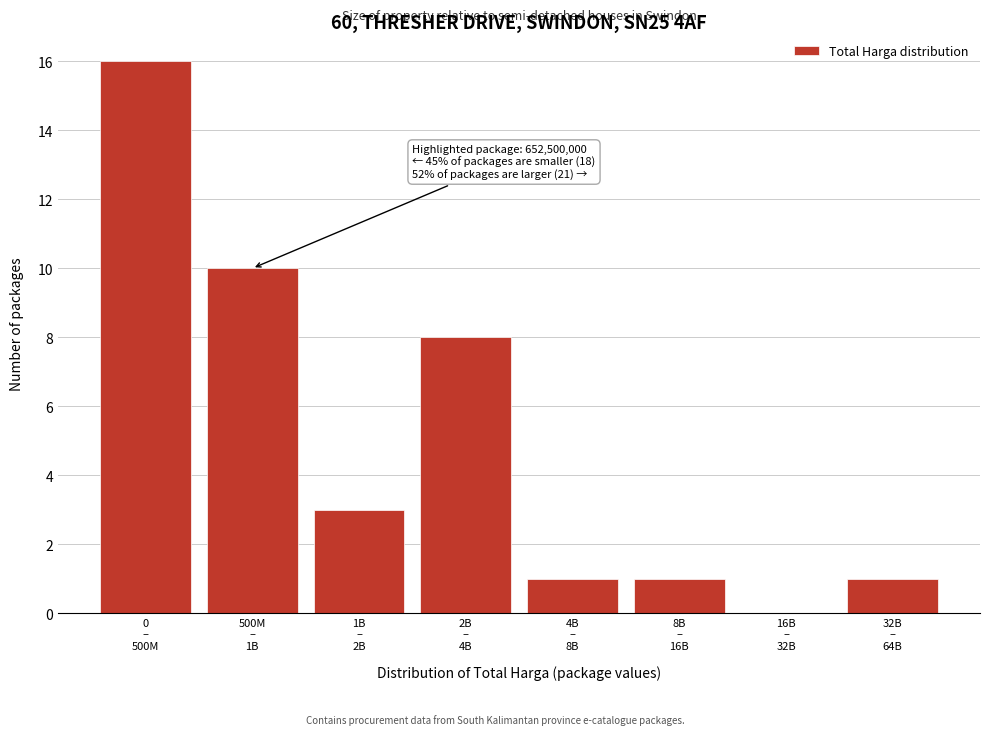

What is the sum of all values?

40